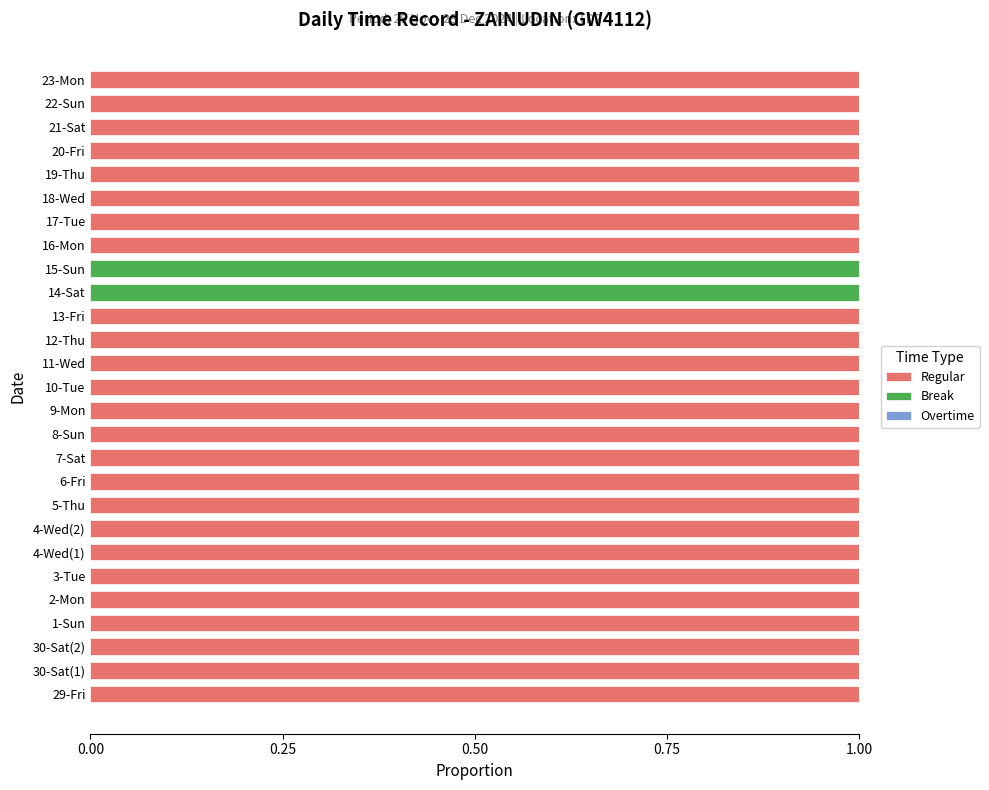

True or false: Regular has a value of 0 at 20-Fri.

False